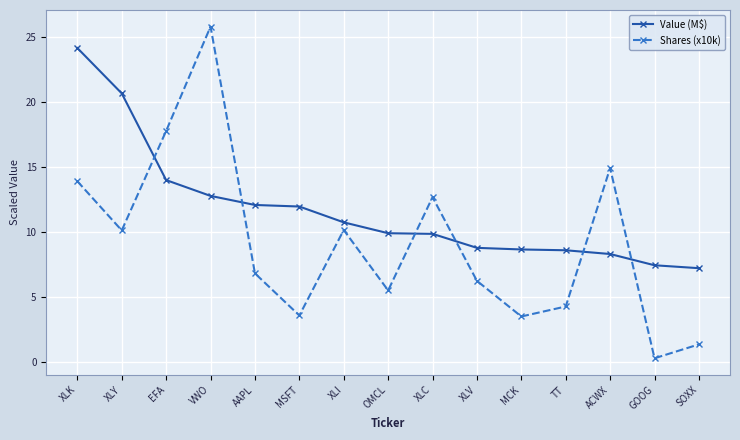

At which label does Shares (x10k) reach its minimum?

GOOG